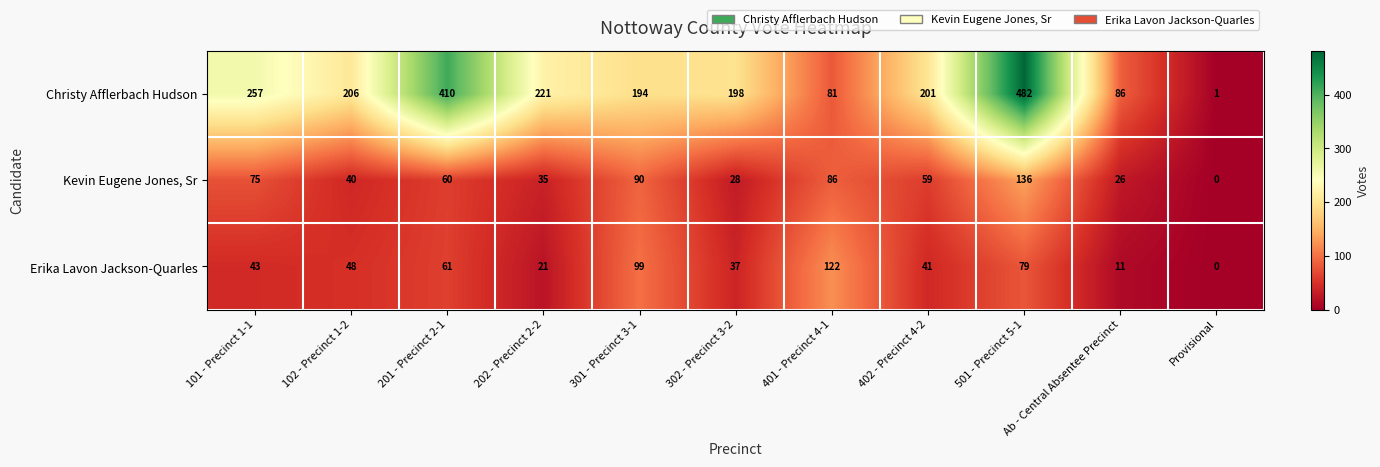

The value of Kevin Eugene Jones, Sr at 402 - Precinct 4-2 is 59. True or false?

True